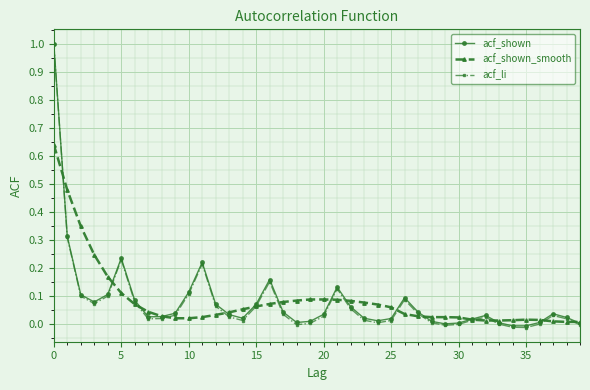

True or false: acf_li has more than 2 points higher than both neighbors.

True